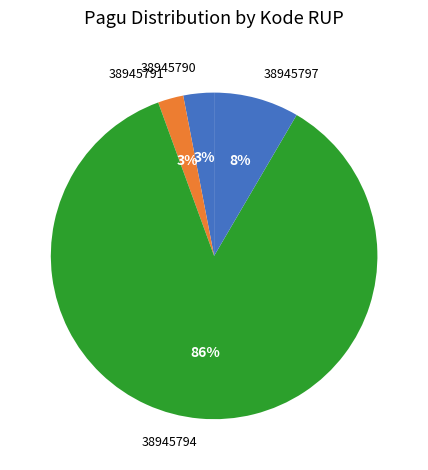

Combined, do 38945790 and 38945791 account for over 50%?

No